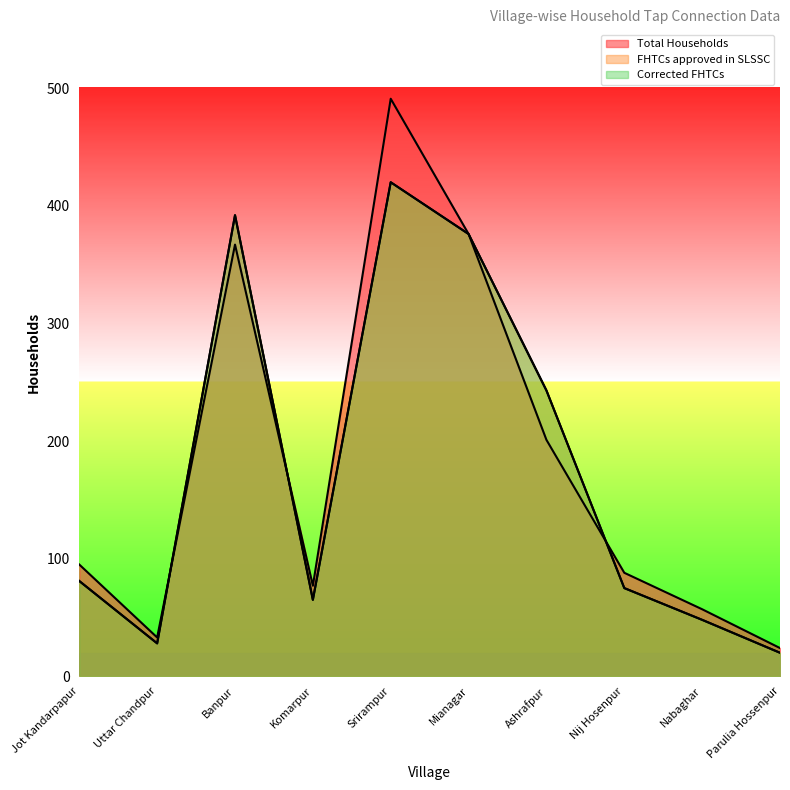

The value of FHTCs approved in SLSSC at Parulia Hossenpur is 20. True or false?

True